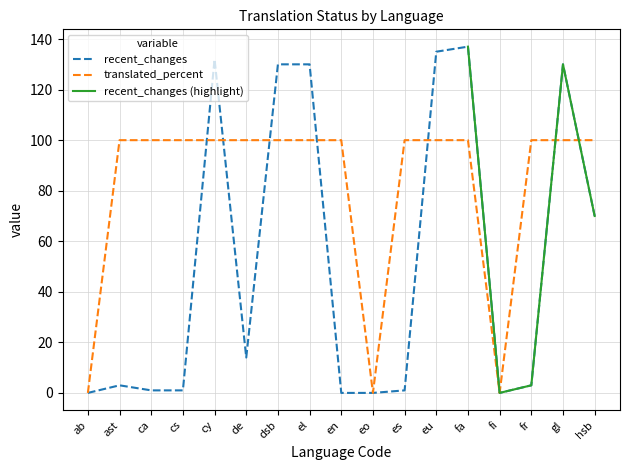

What is the label of the 16th point from the left?

gl